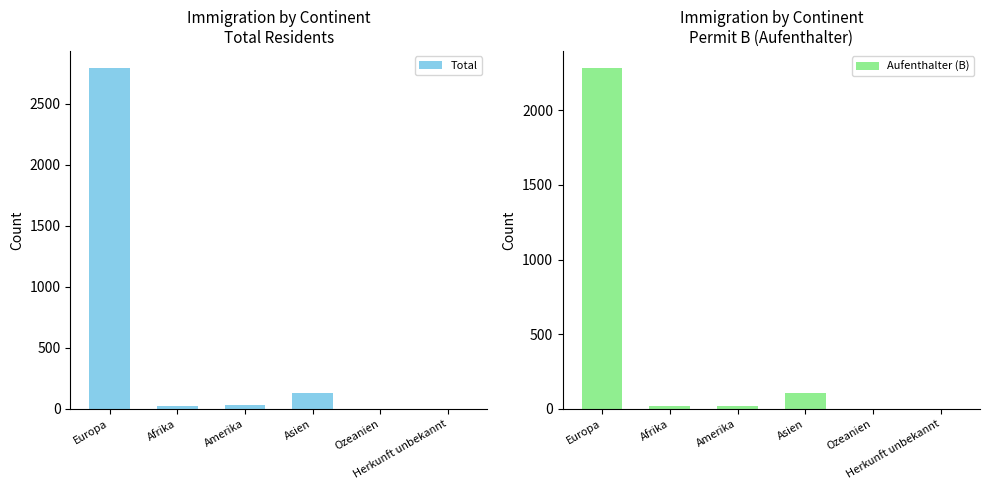

What is the difference between the highest and lowest values at Europa?

509